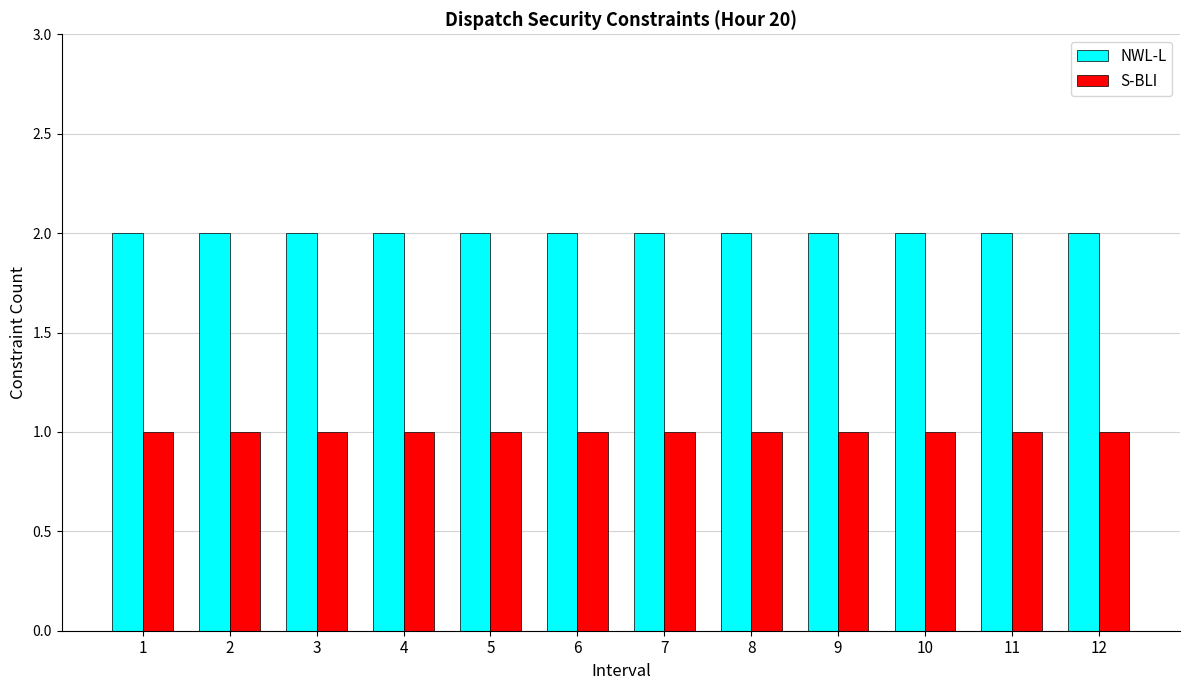

List the series in order of their overall mean, highest first.

NWL-L, S-BLI